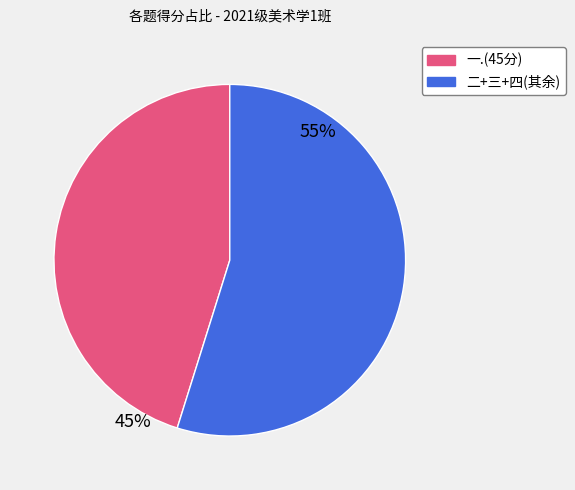

Is there any slice that represents more than half of the pie?

Yes